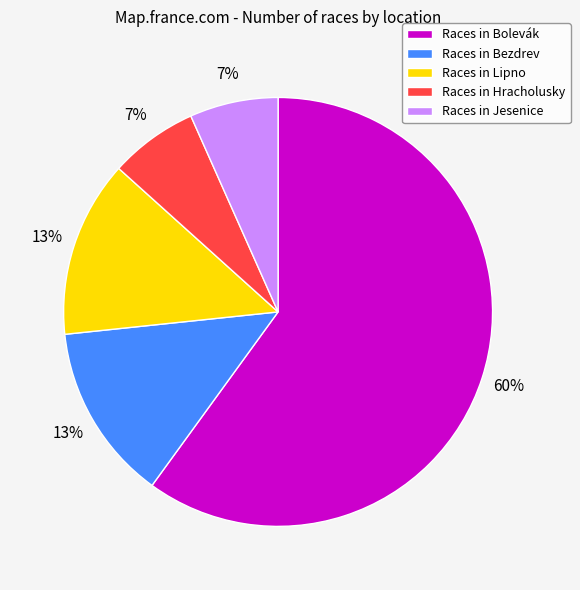

To the nearest percent, what is the combined percentage of Races in Jesenice and Races in Bolevák?

67%